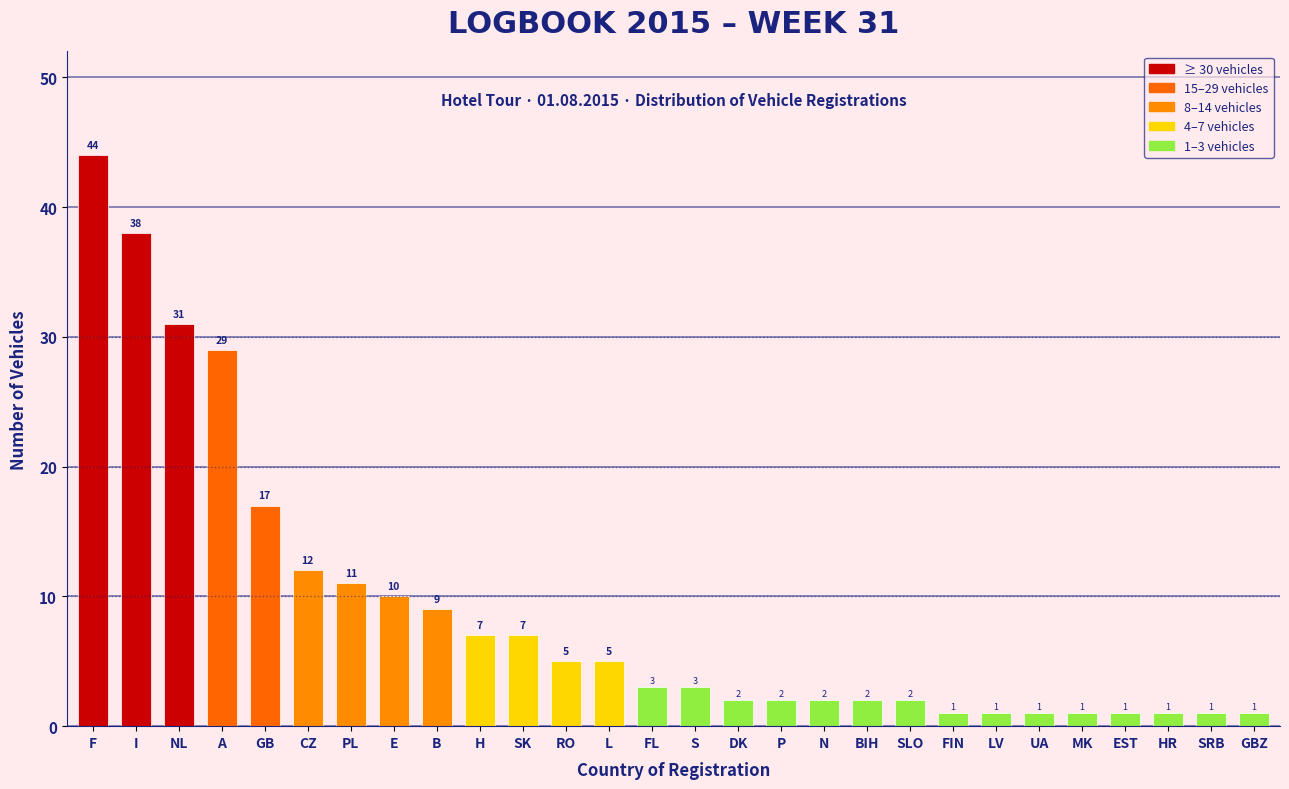

Reading left to right, extract all data points from this chart.

F=44	I=38	NL=31	A=29	GB=17	CZ=12	PL=11	E=10	B=9	H=7	SK=7	RO=5	L=5	FL=3	S=3	DK=2	P=2	N=2	BIH=2	SLO=2	FIN=1	LV=1	UA=1	MK=1	EST=1	HR=1	SRB=1	GBZ=1